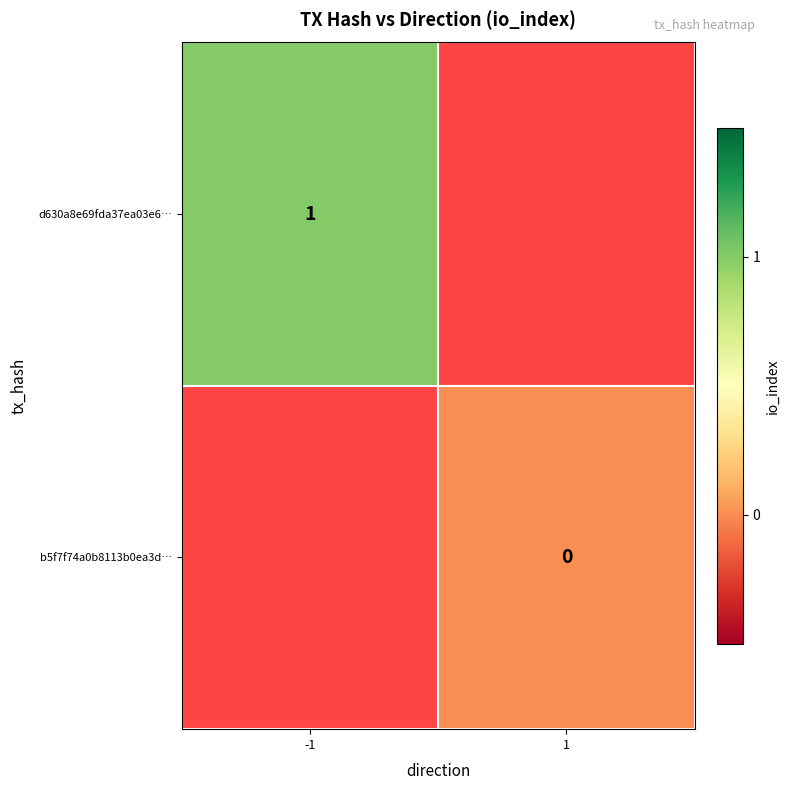

Which series has the widest spread of values?

d630a8e69fda37ea03e6…